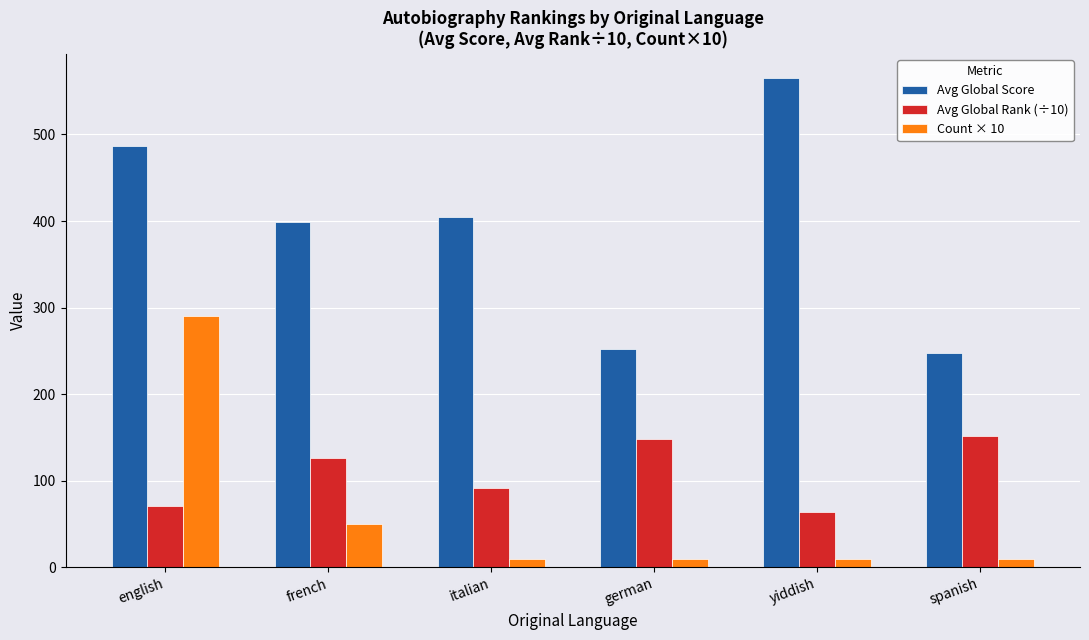

Reading left to right, extract all data points from this chart.

Avg Global Score: 487.0	399.0	405.0	252.0	565.0	248.0
Avg Global Rank (÷10): 71.2	126.8	92.1	148.3	63.7	151.2
Count × 10: 290.0	50.0	10.0	10.0	10.0	10.0